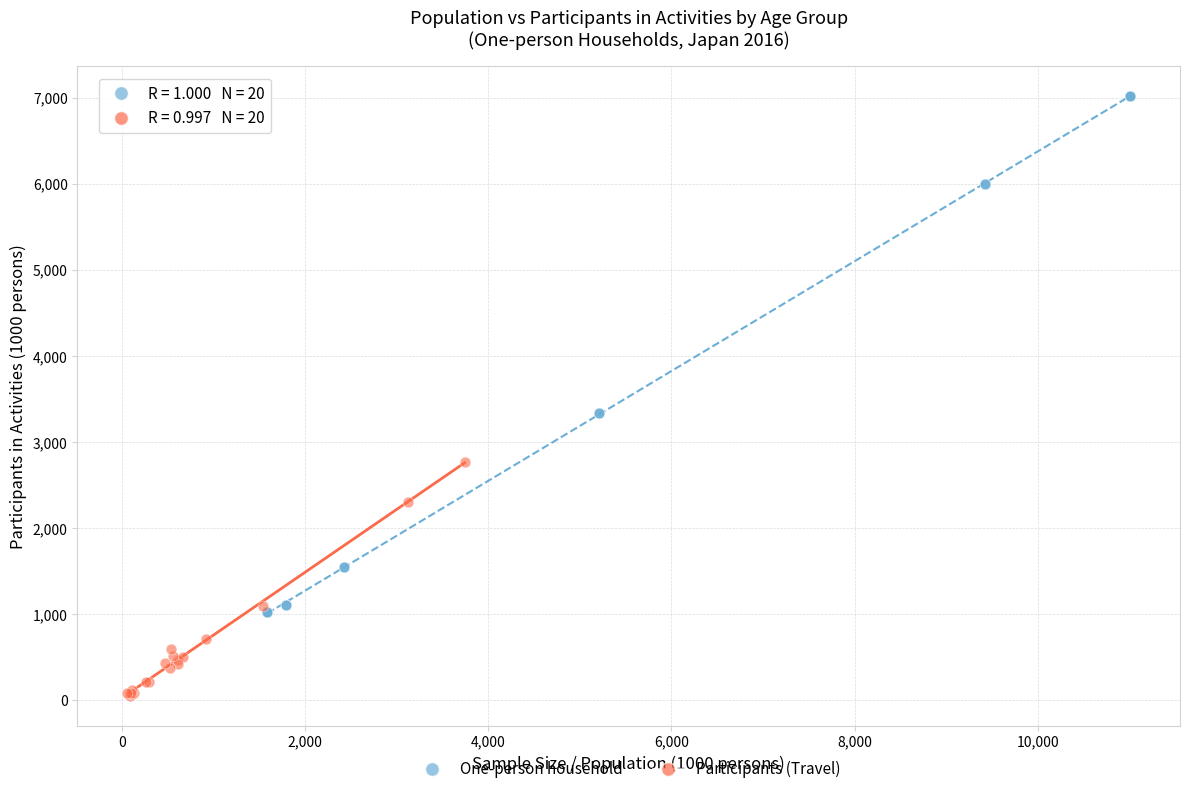

Which series reaches the maximum Y coordinate?

One-person household